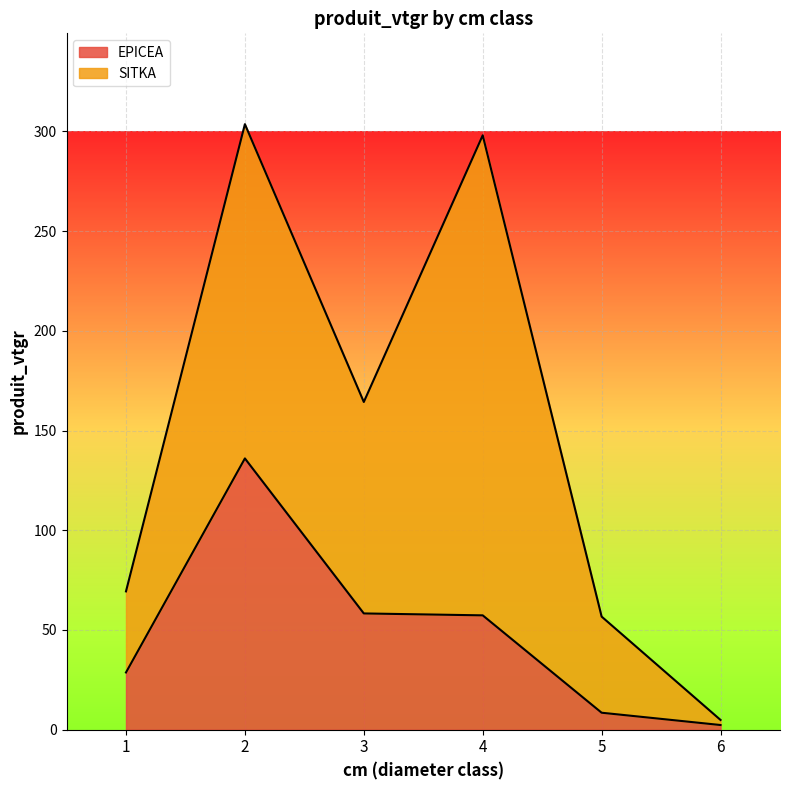

What is the average value?

48.5